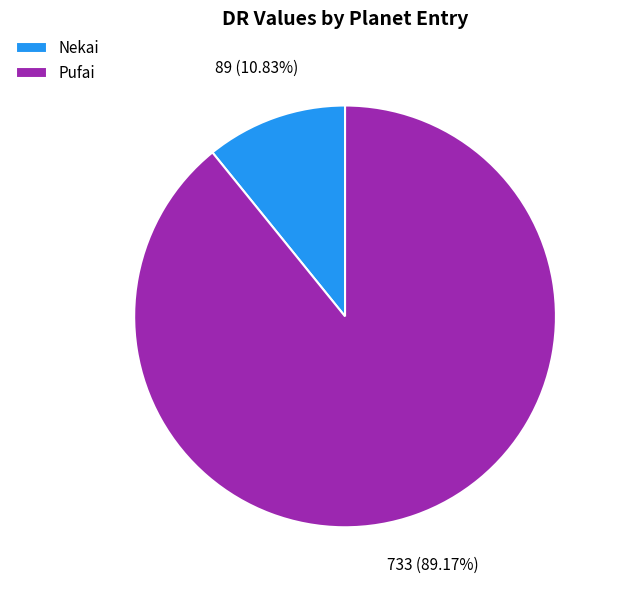

To the nearest percent, what percentage of the pie is Nekai?

11%